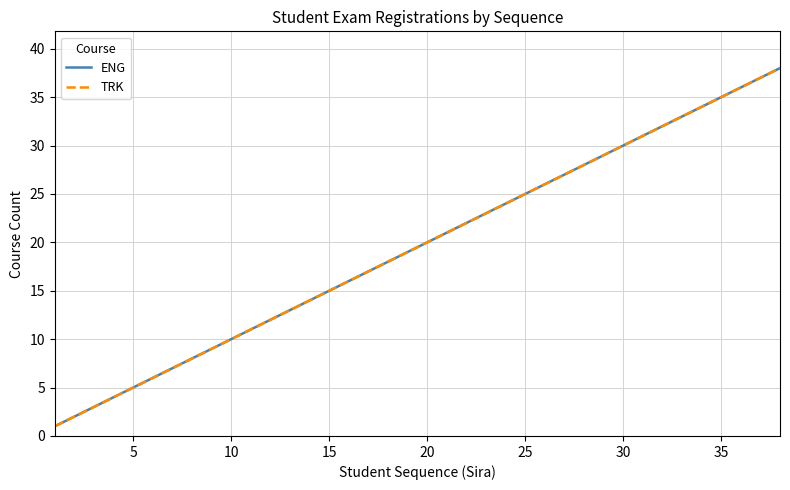

Does the chart have visible grid lines?

Yes